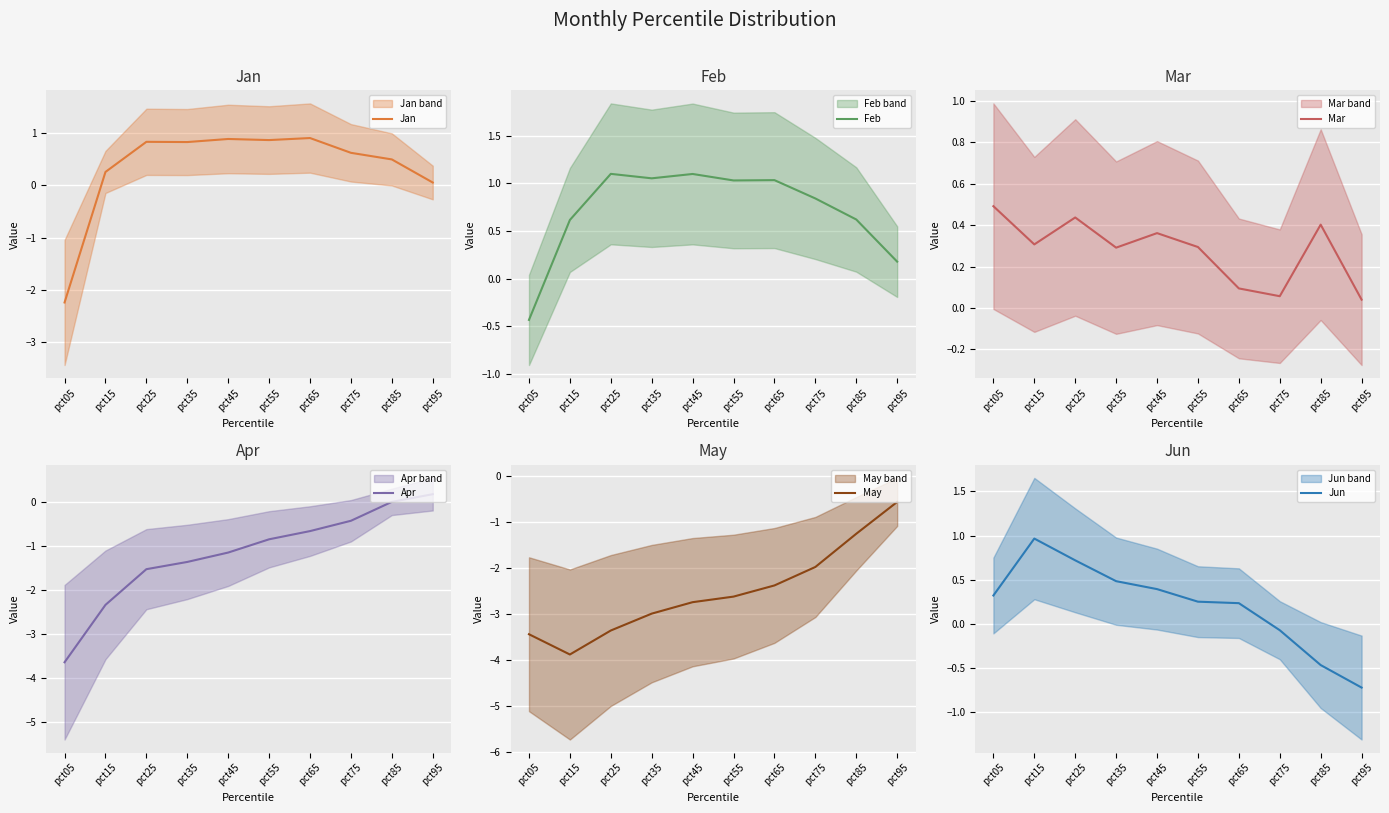

The value of Mar at pct25 is 0.4. True or false?

True